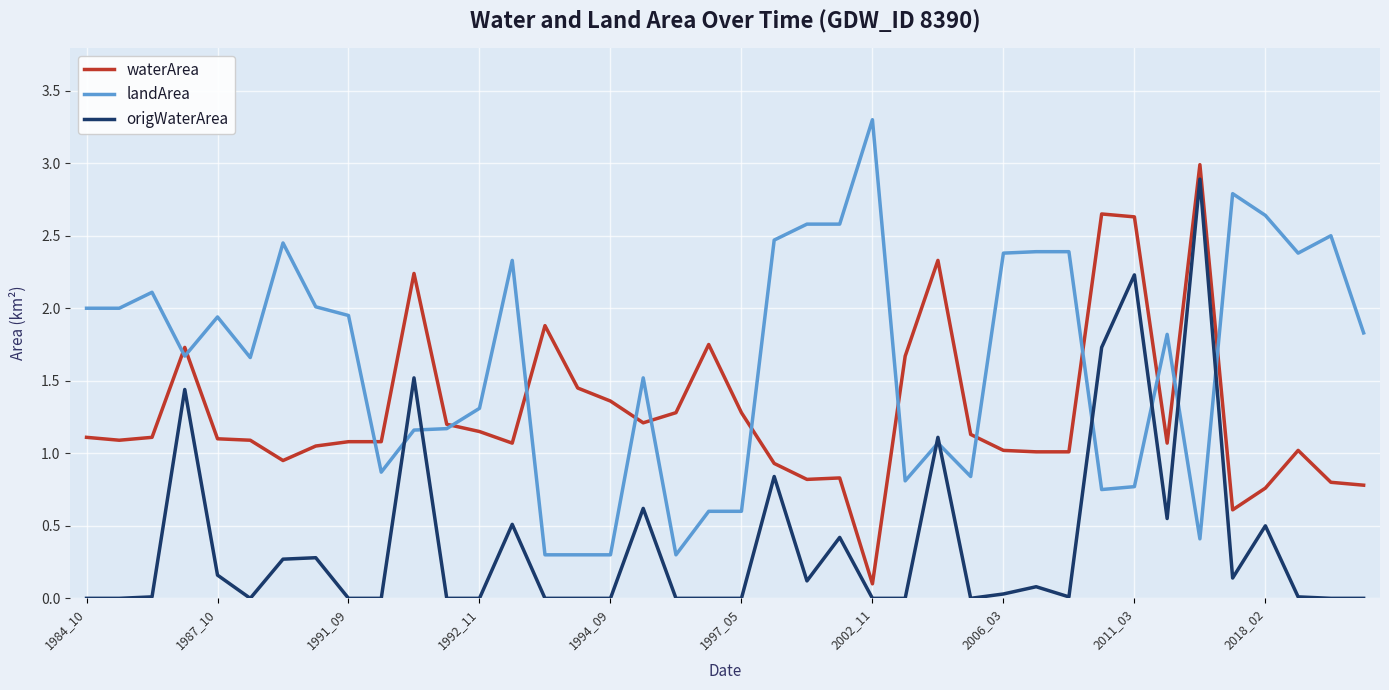

How many categories are shown in the chart?

40